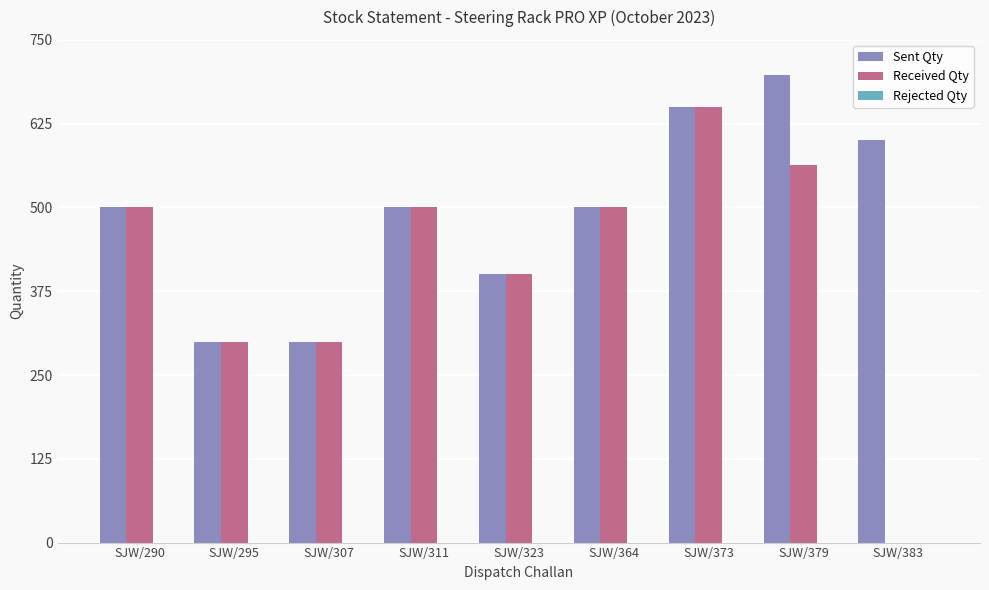

How many categories are shown in the chart?

9